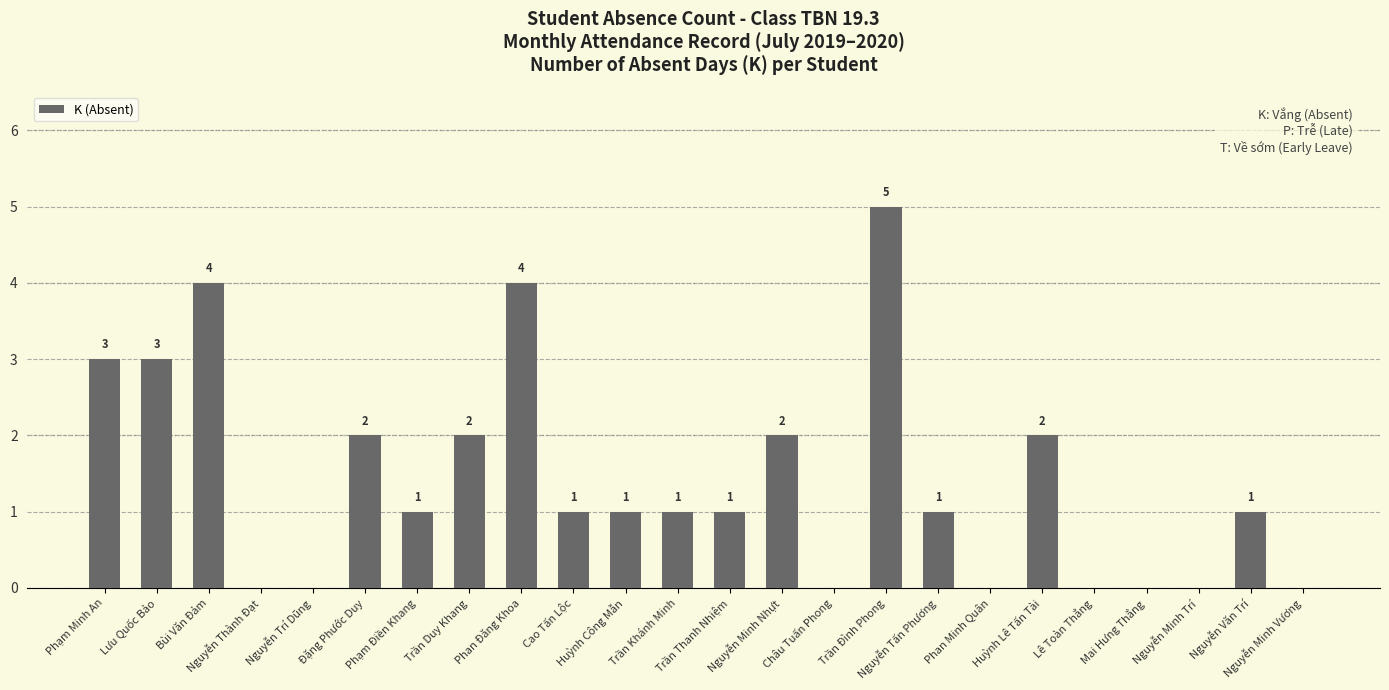

True or false: the data shows 0 at Lê Toàn Thắng.

True